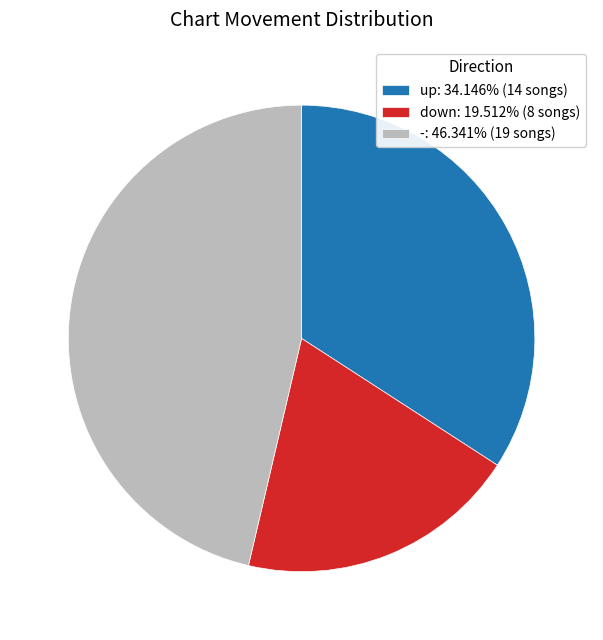

Rank the categories by value from highest to lowest.

-, up, down